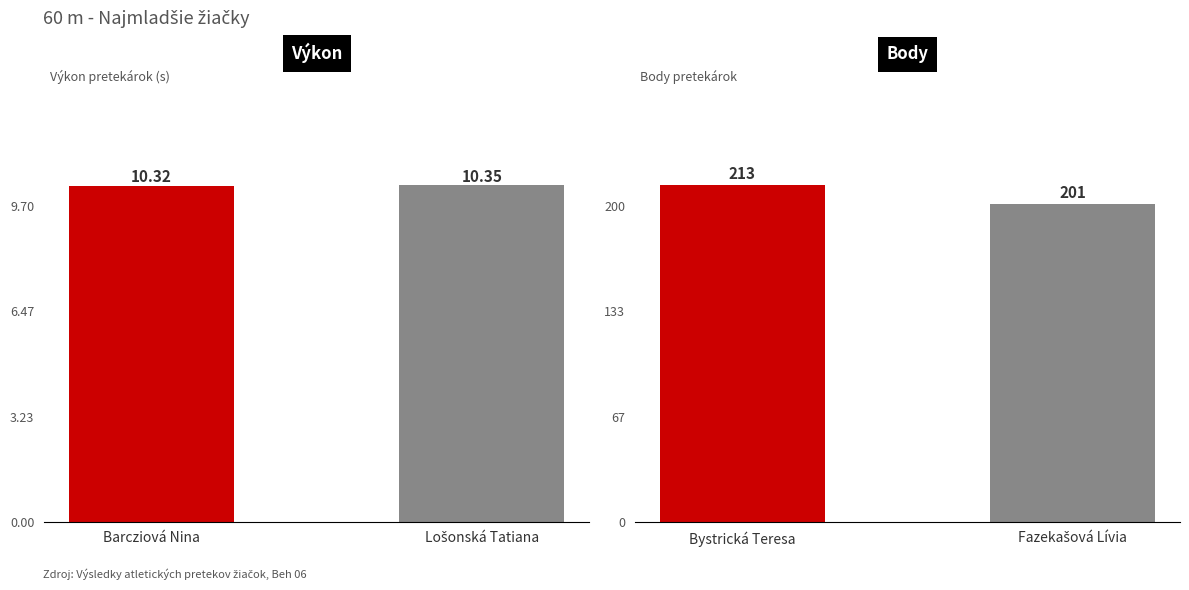

What position from the right is Barcziová Nina?

2